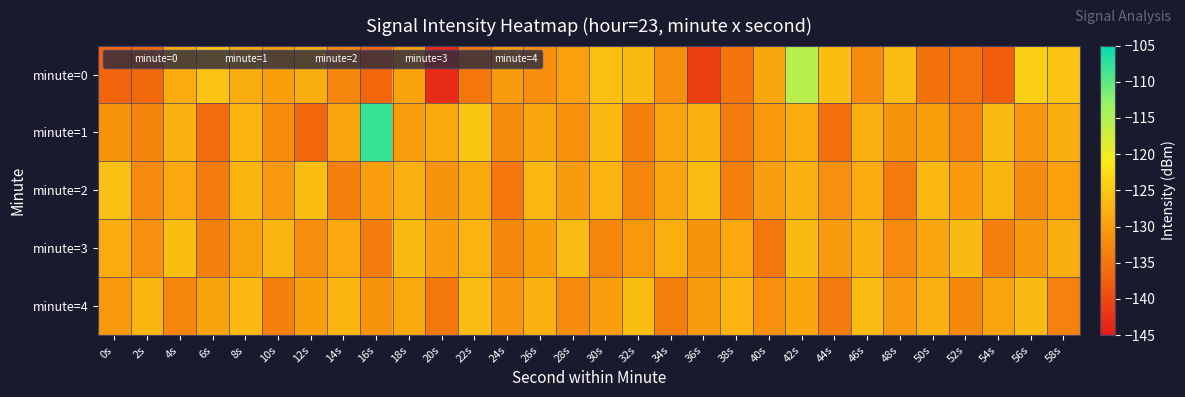

What is the maximum value shown in the chart?

-108.0